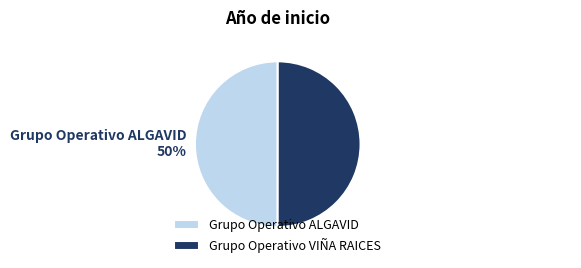

To the nearest percent, what percentage of the pie is Grupo Operativo ALGAVID?

50%